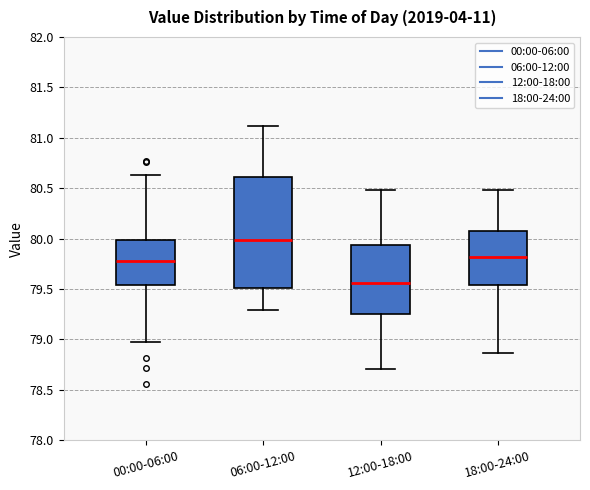

Where does the median line of the box for 12:00-18:00 sit on the y-axis? The values are not printed on the chart, so give them approximately, as read against the axis.

79.55